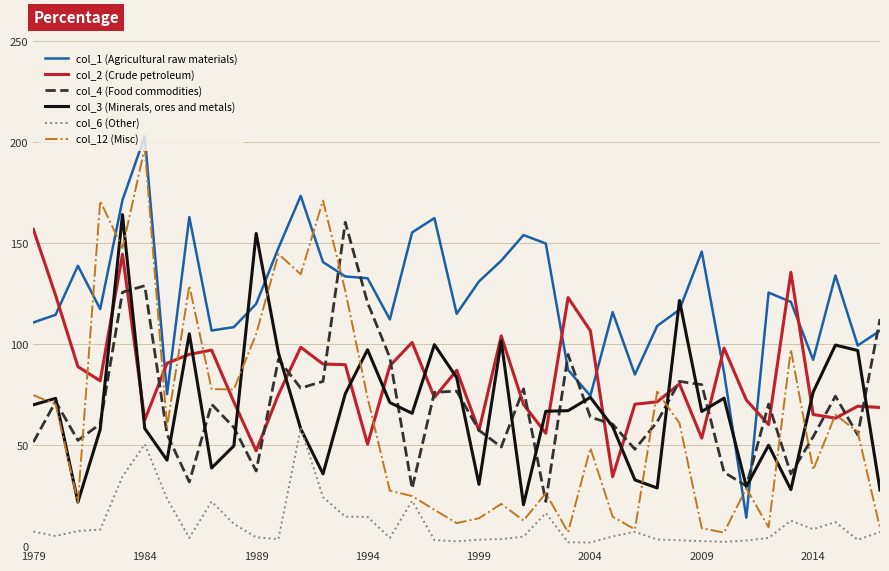

Which series has the largest total across all categories?

col_1 (Agricultural raw materials)